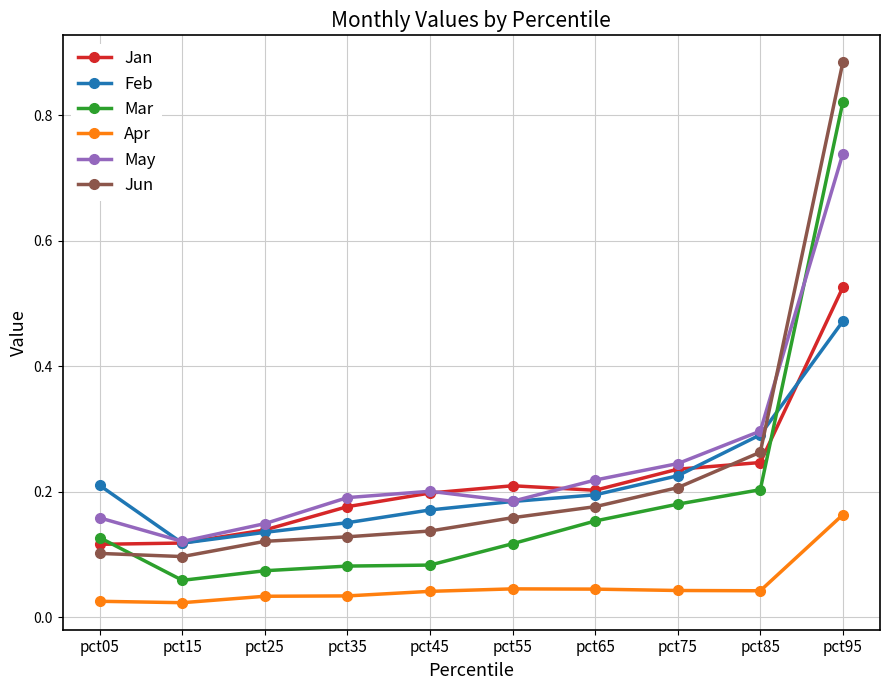

Which series has the largest total across all categories?

May